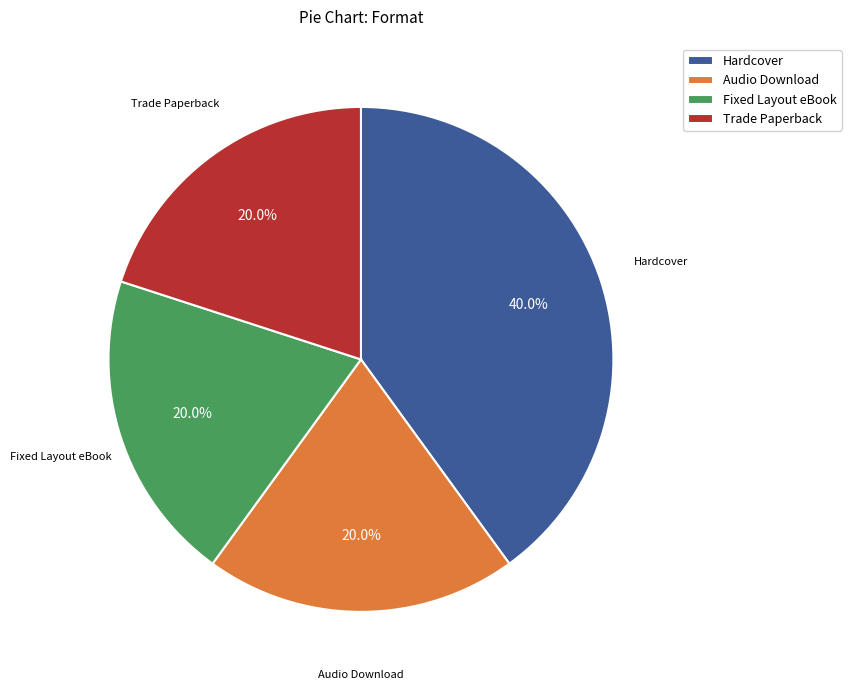

To the nearest percent, what portion does Audio Download represent?

20%